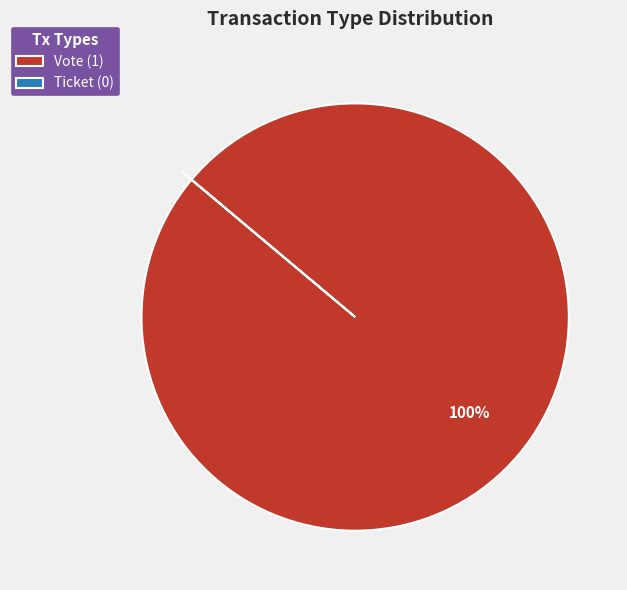

To the nearest percent, what percentage of the pie is Vote (1)?

100%